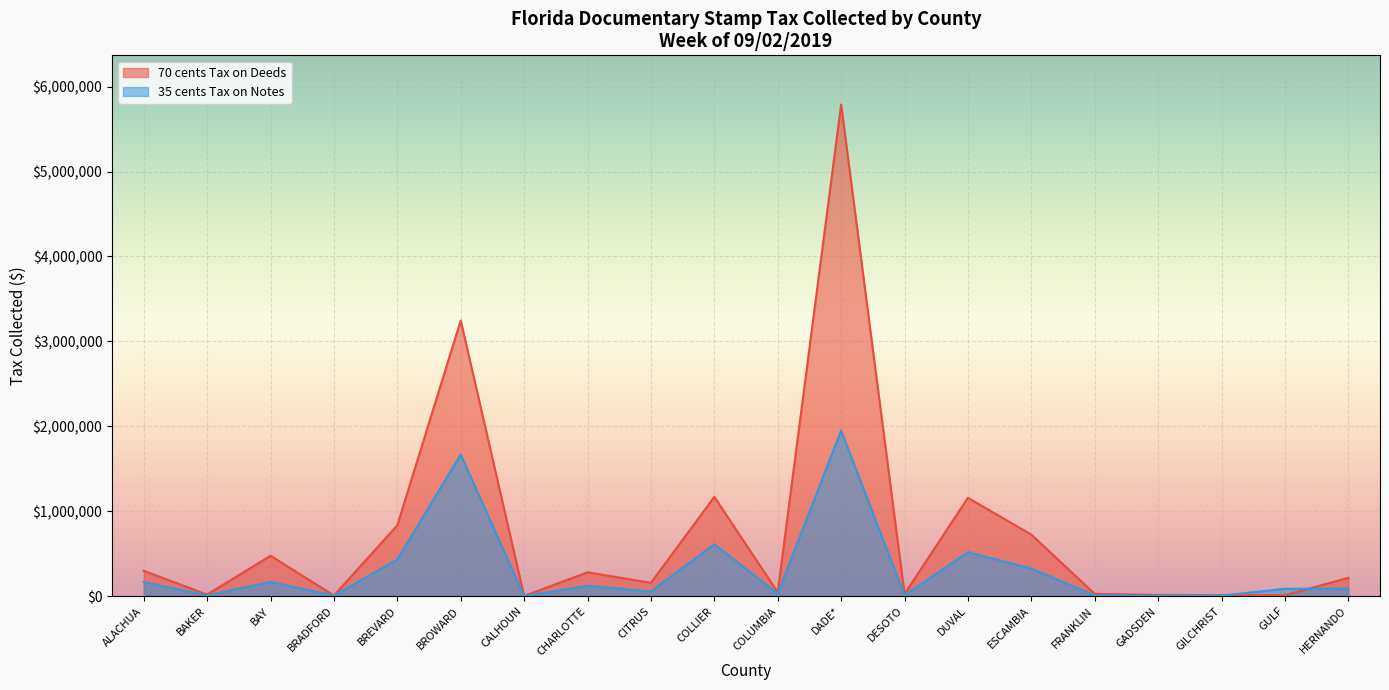

What value does the 70 cents Tax on Deeds series have at COLUMBIA?

46259.5